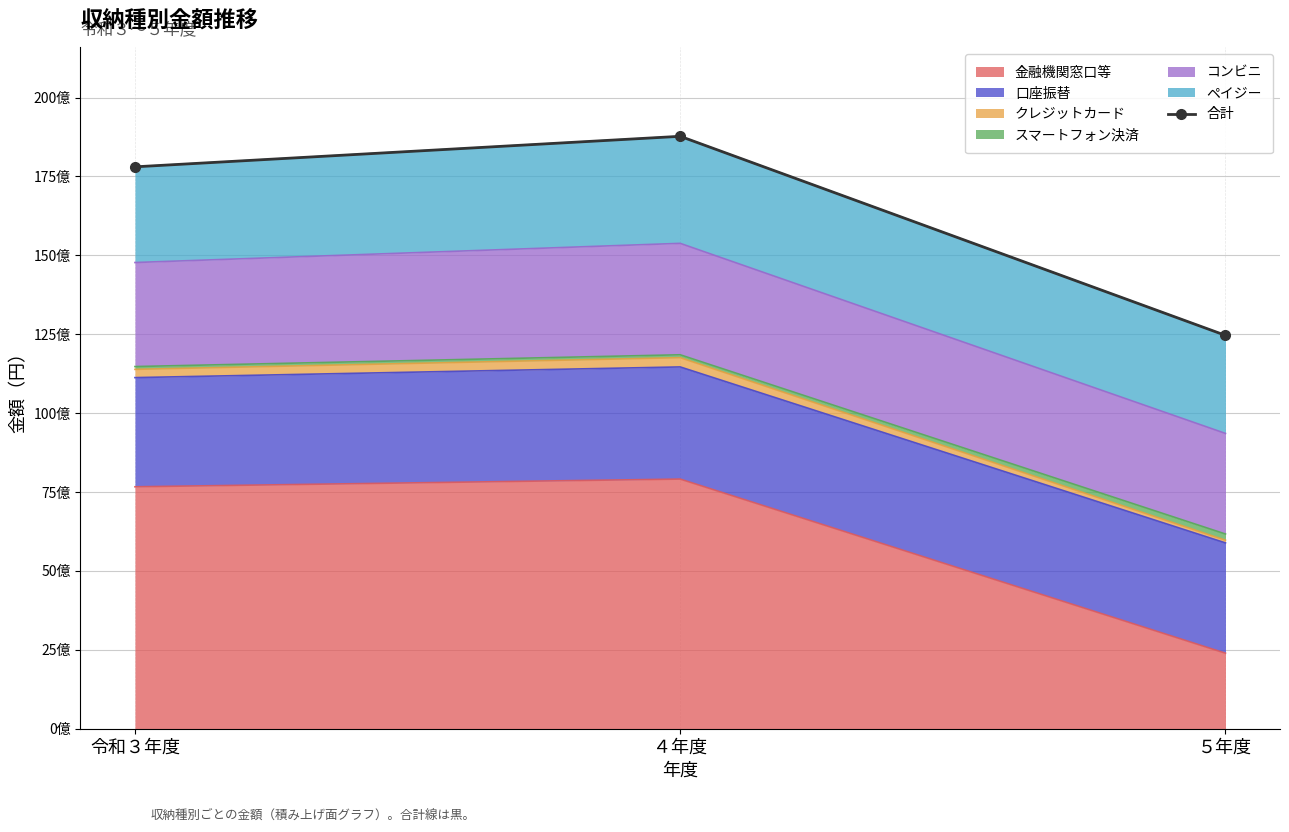

Rank the categories by value from lowest to highest.

５年度, 令和３年度, ４年度